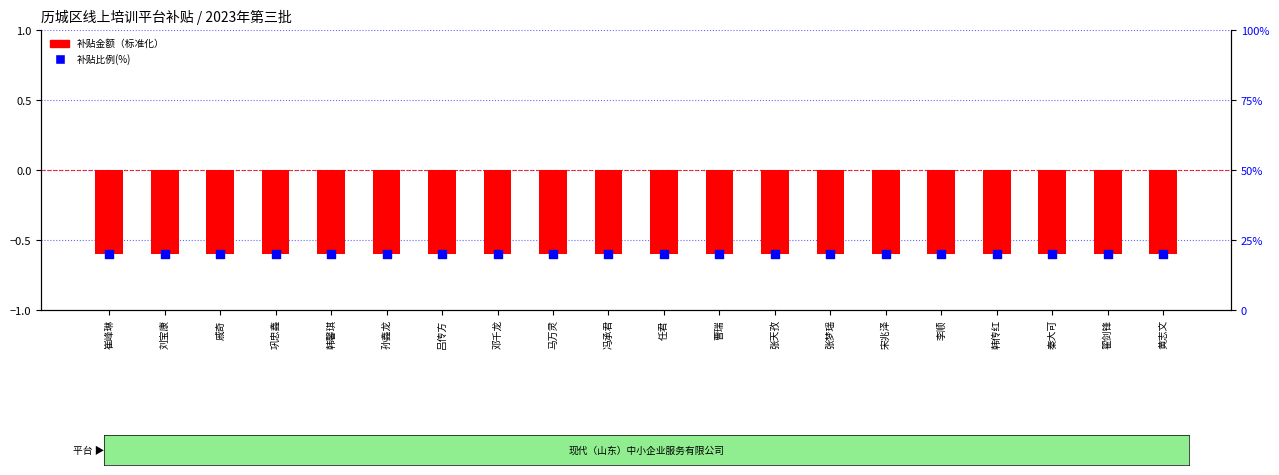

At which category is the sum across all series the highest?

崔峰琳